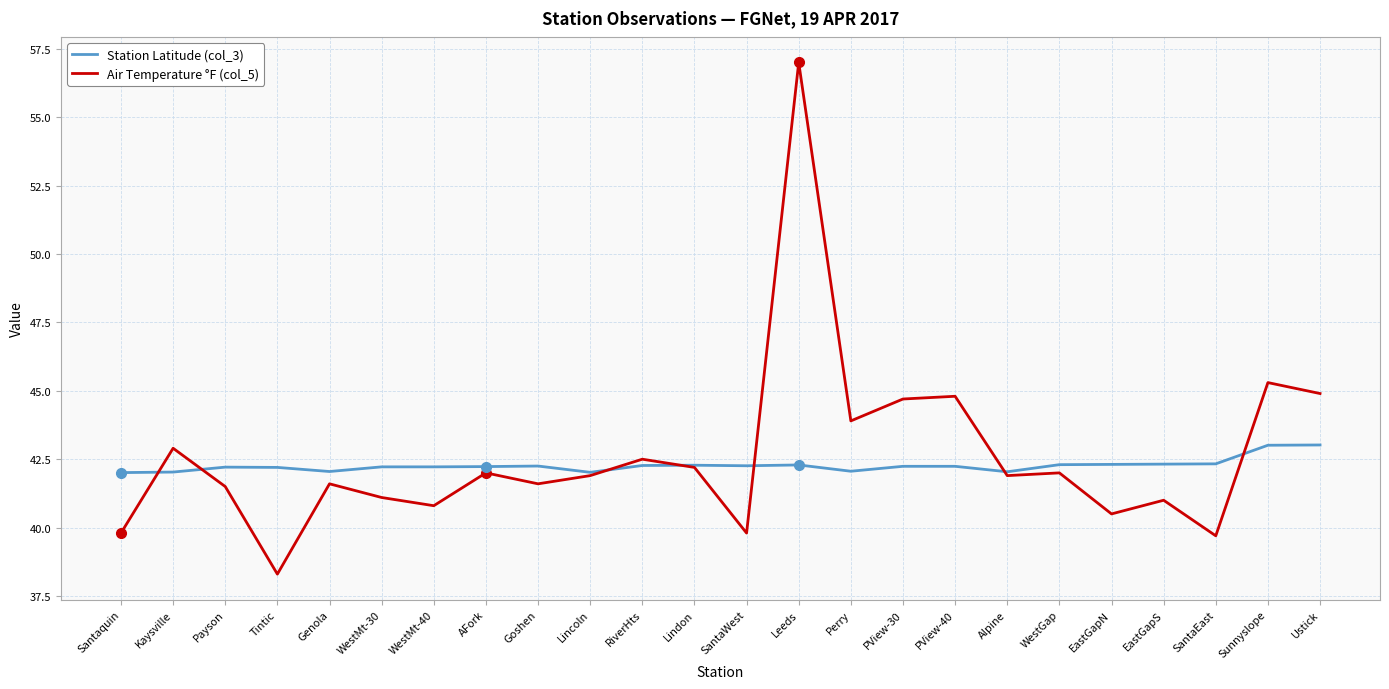

How many intersections are there between Station Latitude (col_3) and Air Temperature °F (col_5)?

7